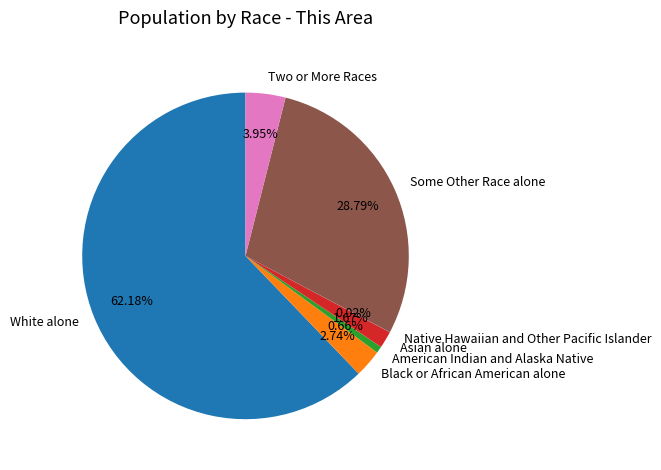

Which slice represents more than half of the pie?

White alone